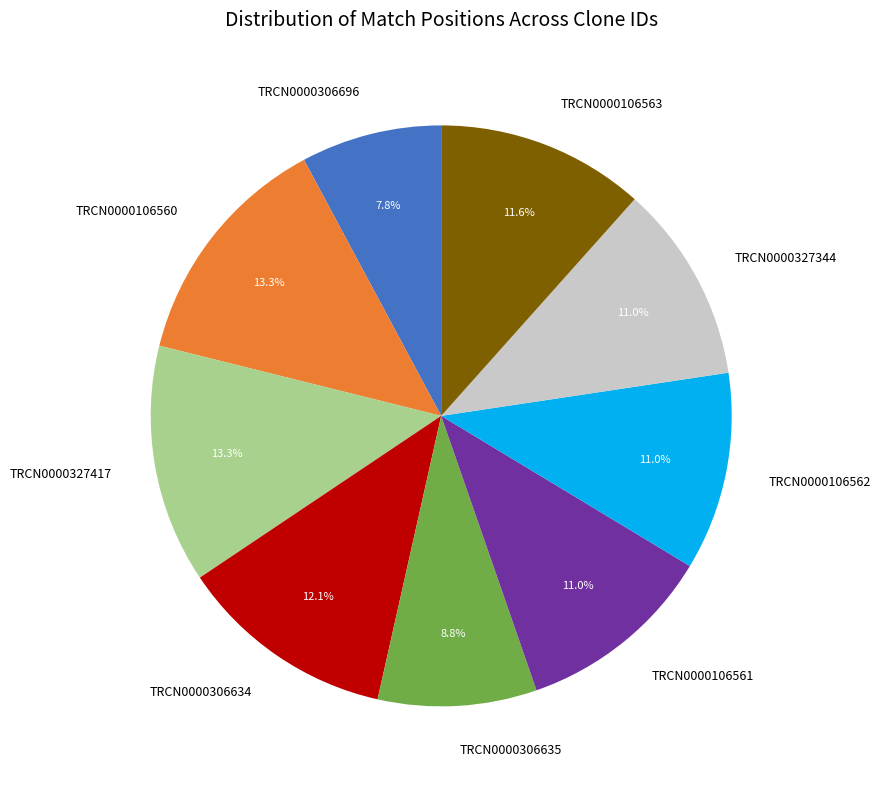

To the nearest percent, what portion does TRCN0000106561 represent?

11%